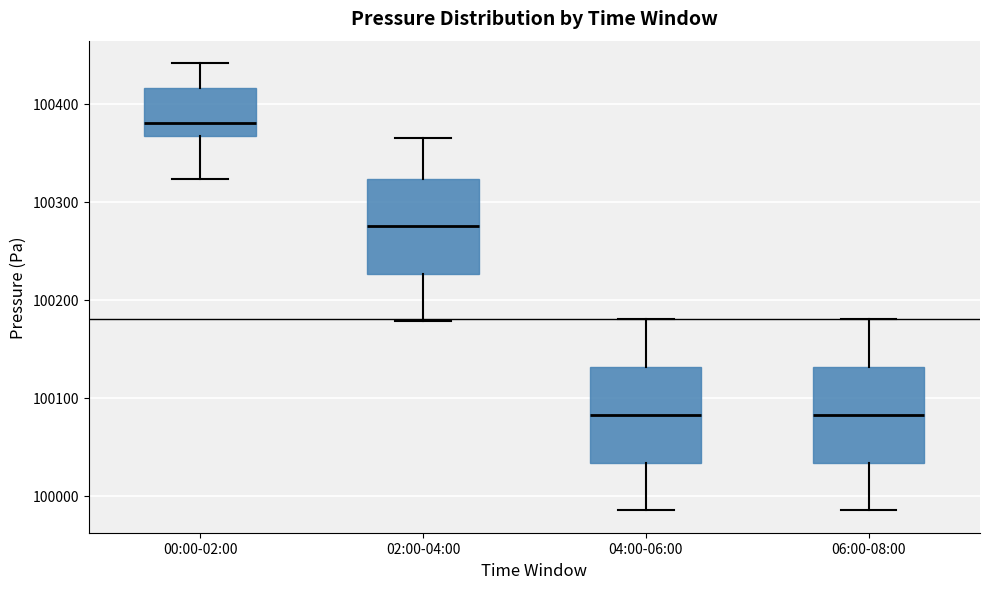

Where is the lower edge of the box for 04:00-06:00 on the y-axis? The values are not printed on the chart, so give them approximately, as read against the axis.

100030